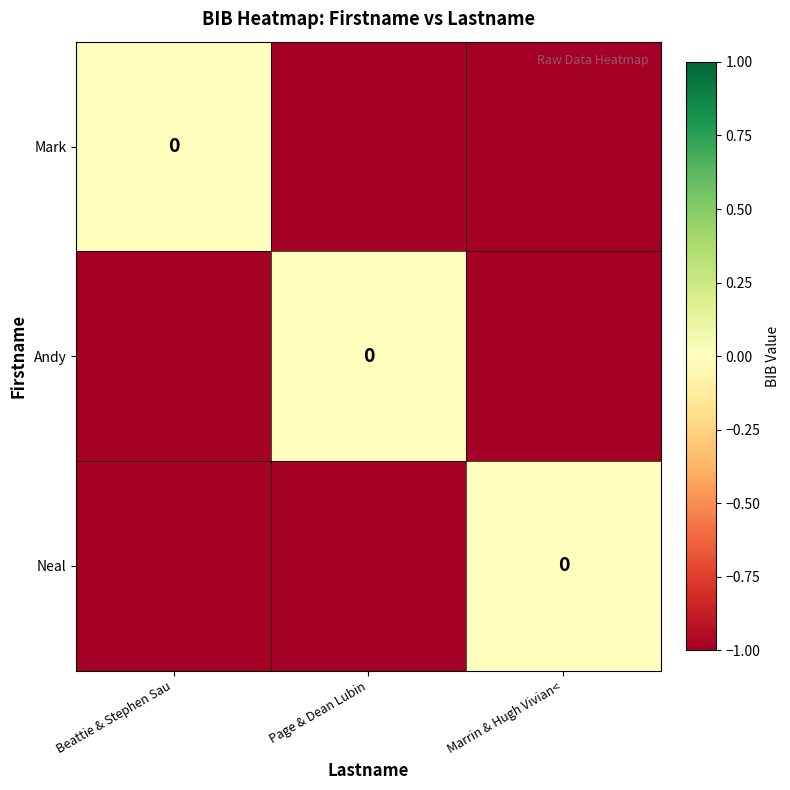

How many negative values does the Mark series have?

2